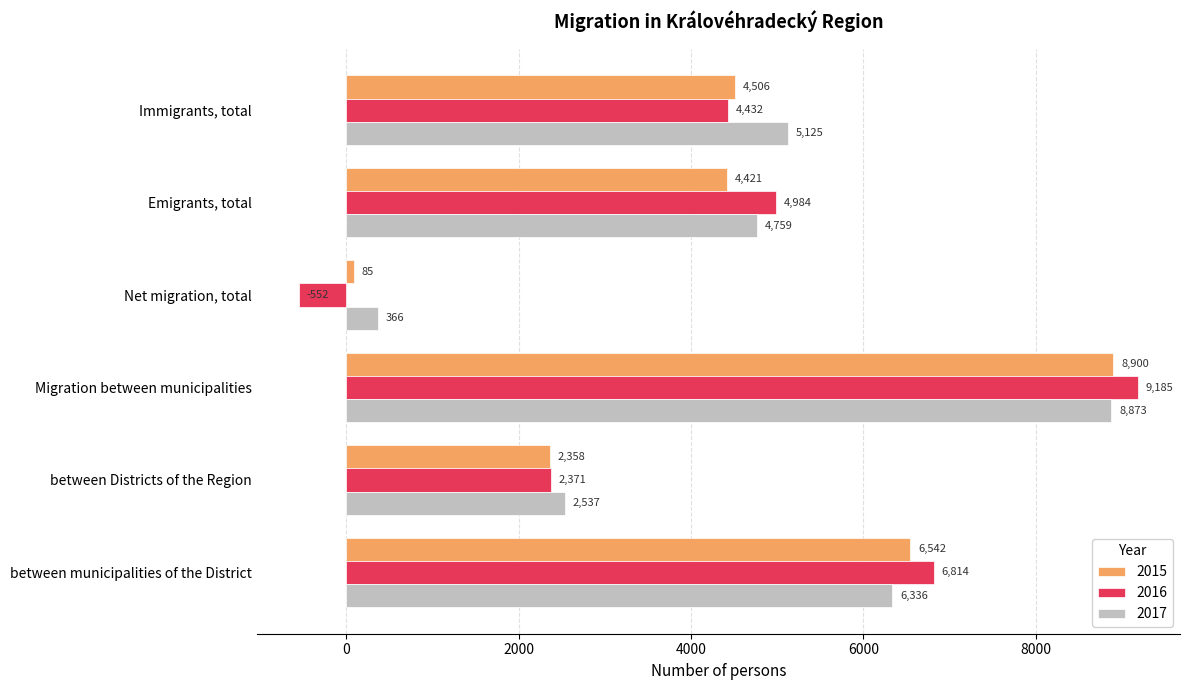

Which category has the highest value in the 2017 series?

Migration between municipalities